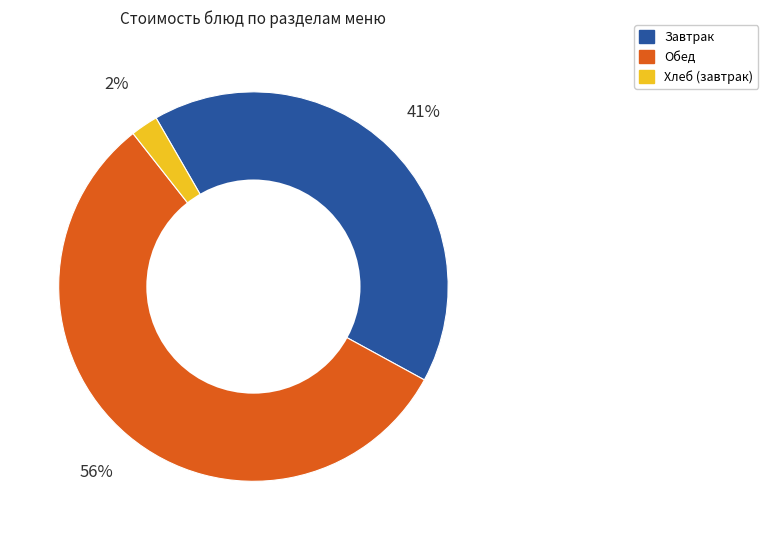

Is there any slice that represents more than half of the pie?

Yes